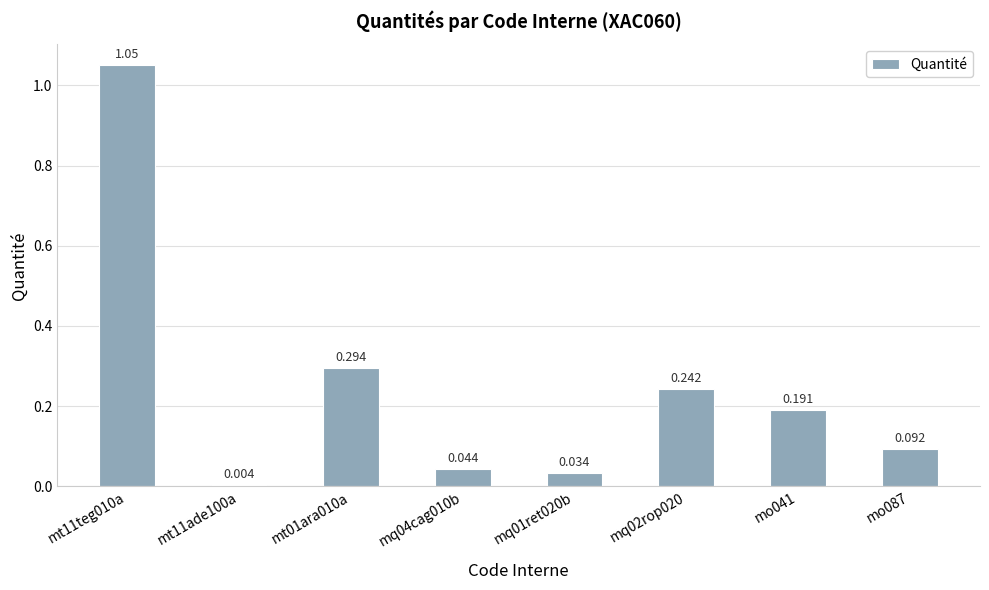

How many bars are there in total?

8